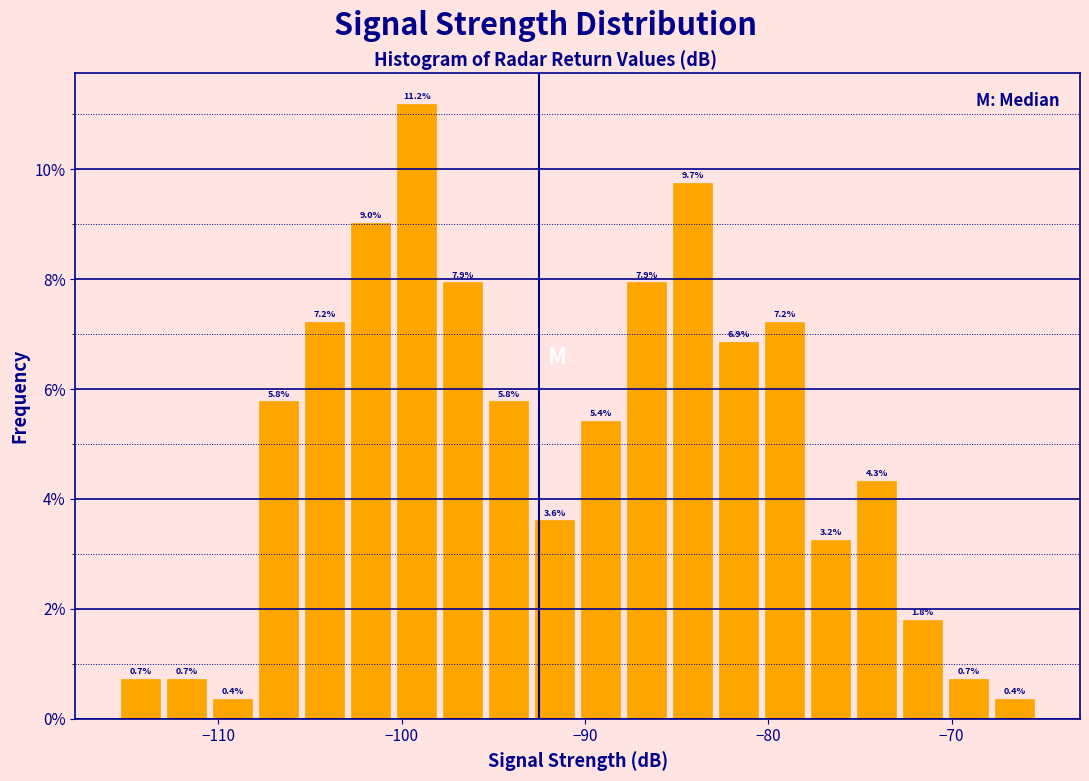

Read against the x-axis, roughly where is the centre of the tallest bar?

-99